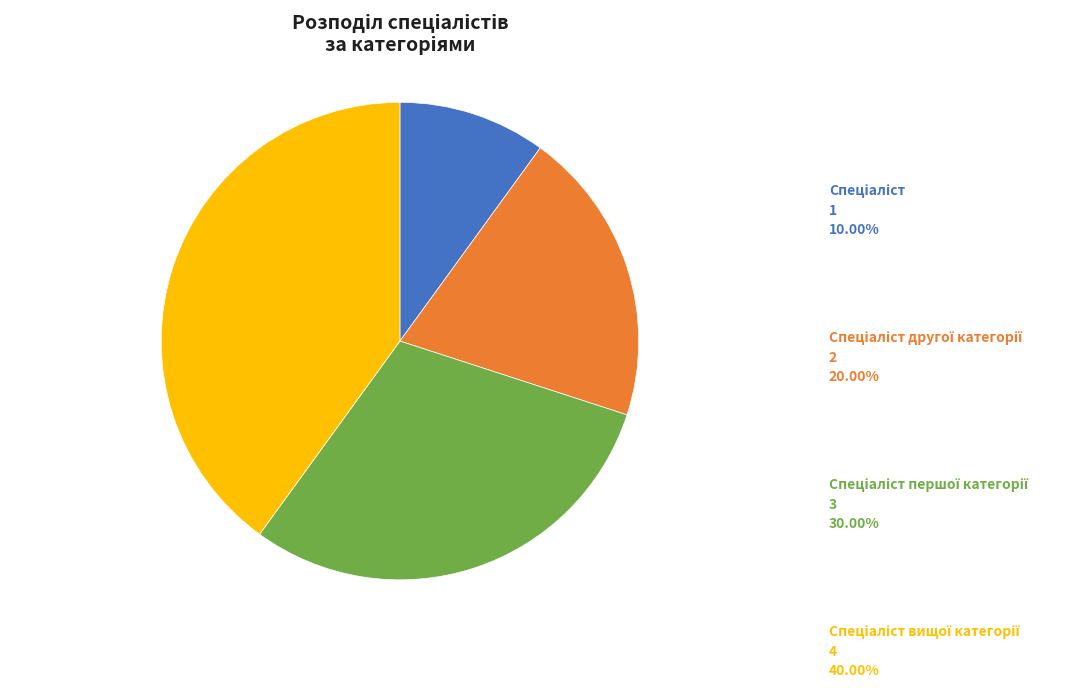

Is there any slice that represents more than half of the pie?

No